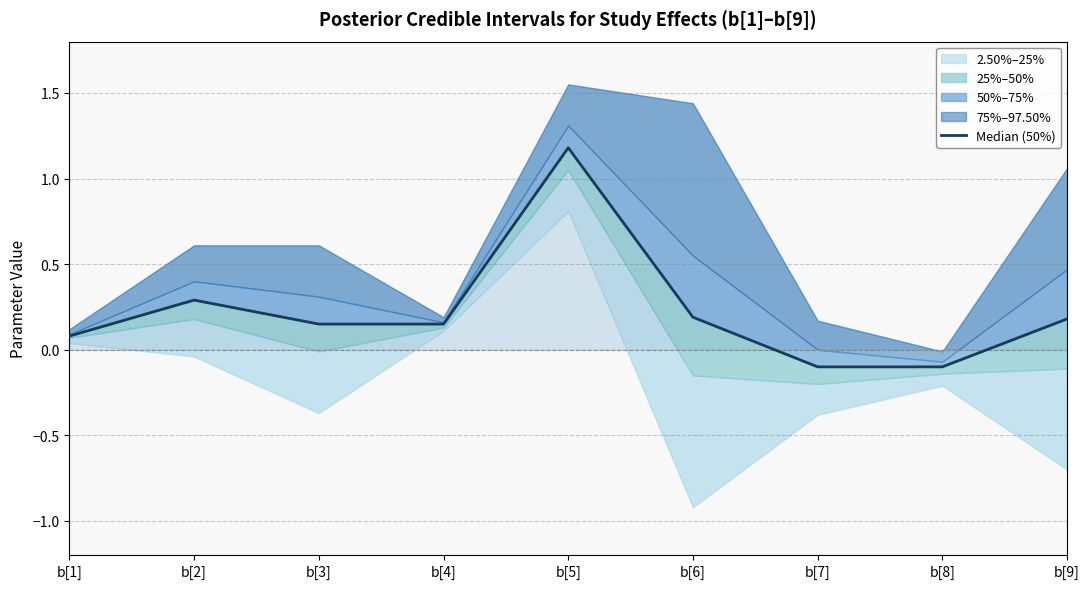

Is this an area chart (filled region under the line)?

No